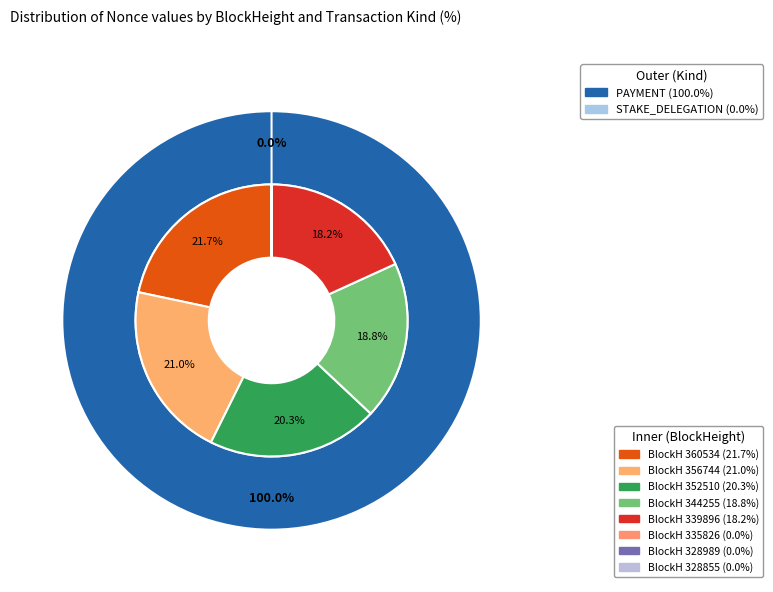

What is the total percentage of 339896 and 360534?

39.9%